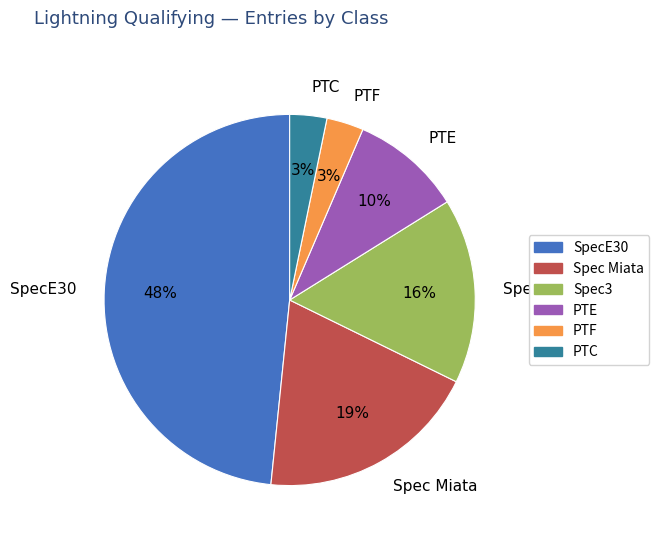

To the nearest percent, what percentage of the pie is PTE?

10%